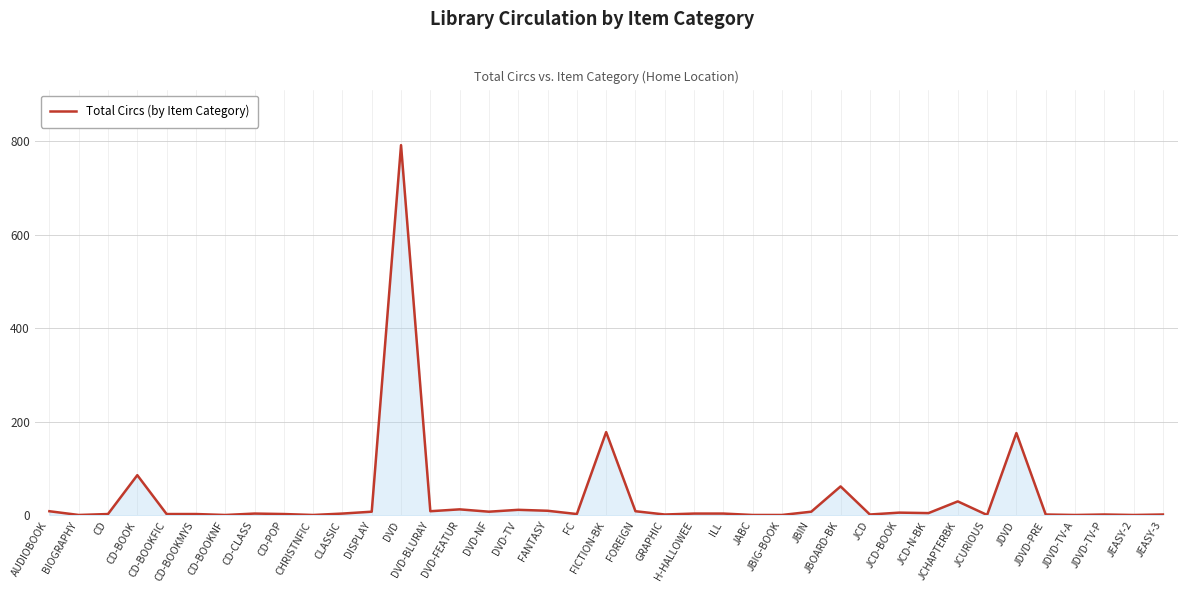

What is the greatest value displayed?

791